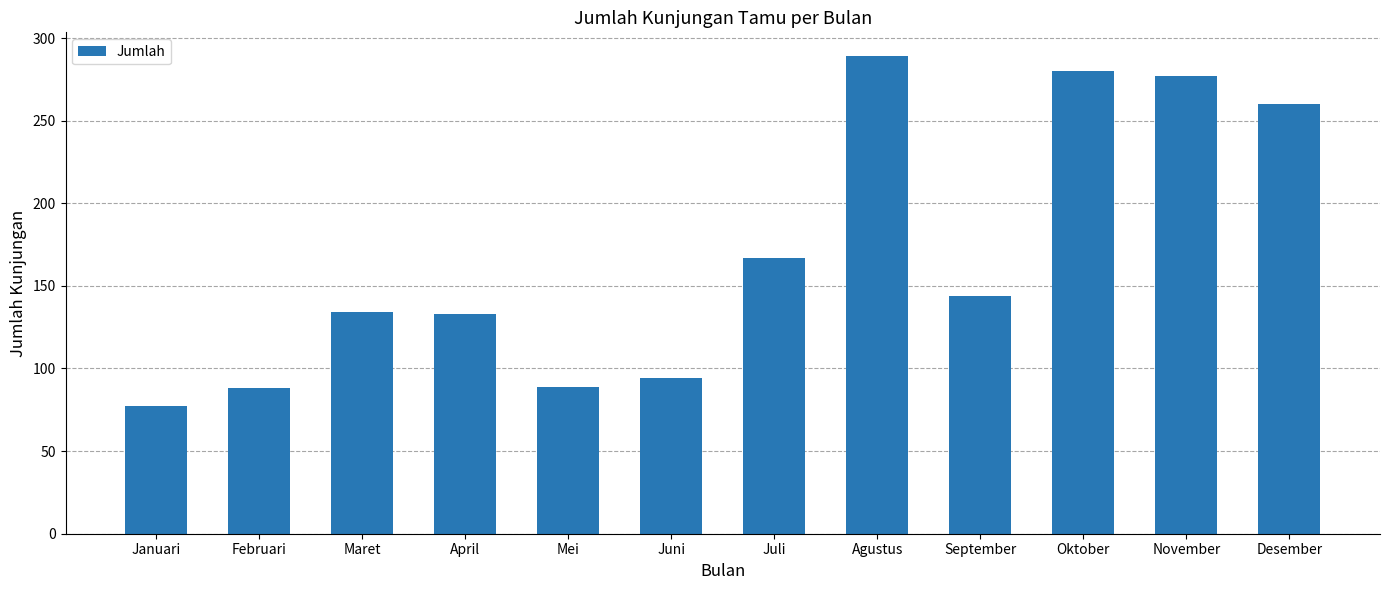

Is it true that the value at Mei is 89?

True